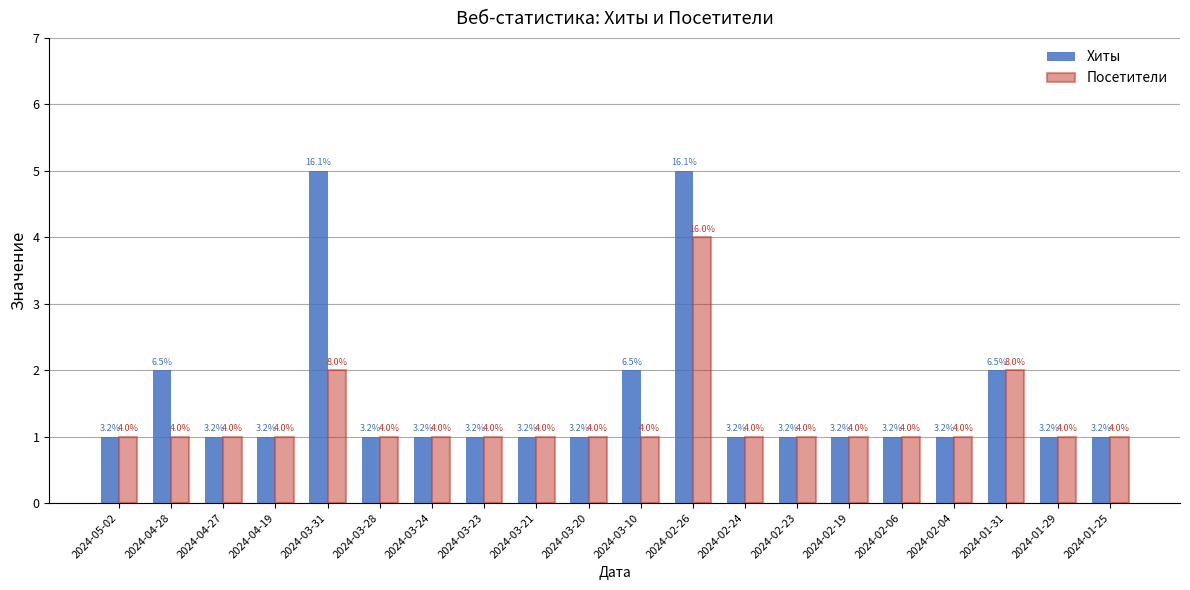

What is the difference between the Хиты values at 2024-03-10 and 2024-03-20?

1